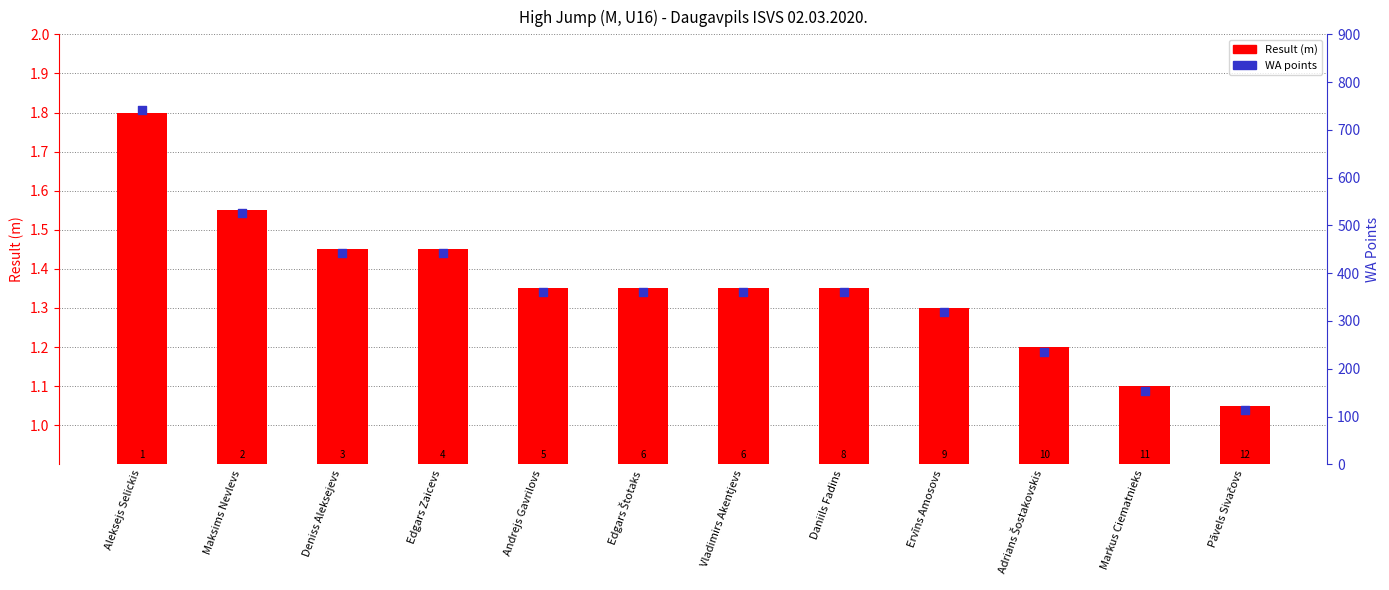

Which series reaches the maximum Y coordinate?

WA points